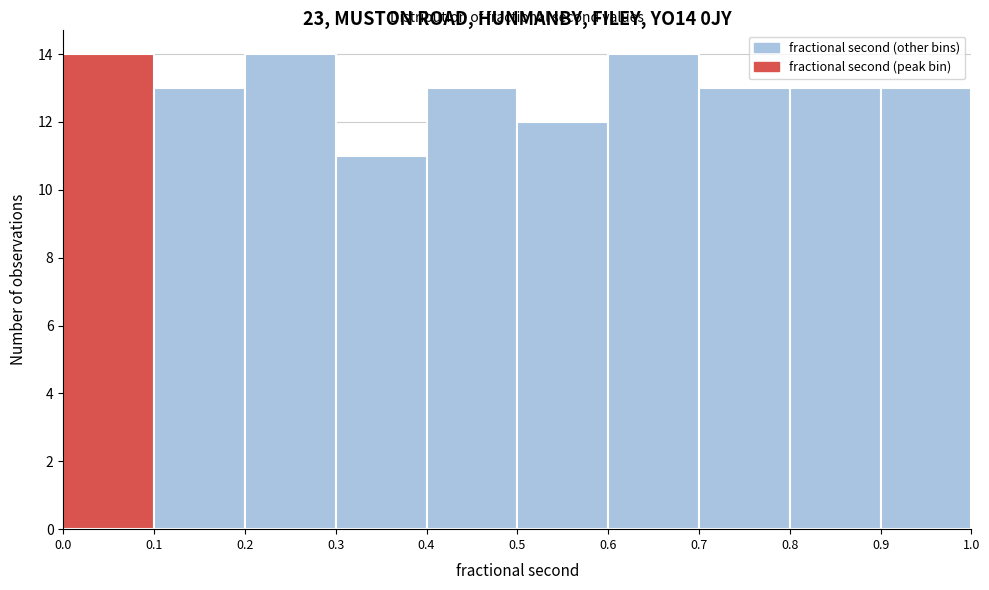

Reading left to right, transcribe this chart: for each bar, give the range it covers on the x-axis and its height. The values are not printed on the chart, so give them approximately, as read against the axis.

0.0 to 0.1: 14
0.1 to 0.2: 13
0.2 to 0.3: 14
0.3 to 0.4: 11
0.4 to 0.5: 13
0.5 to 0.6: 12
0.6 to 0.7: 14
0.7 to 0.8: 13
0.8 to 0.9: 13
0.9 to 1.0: 13